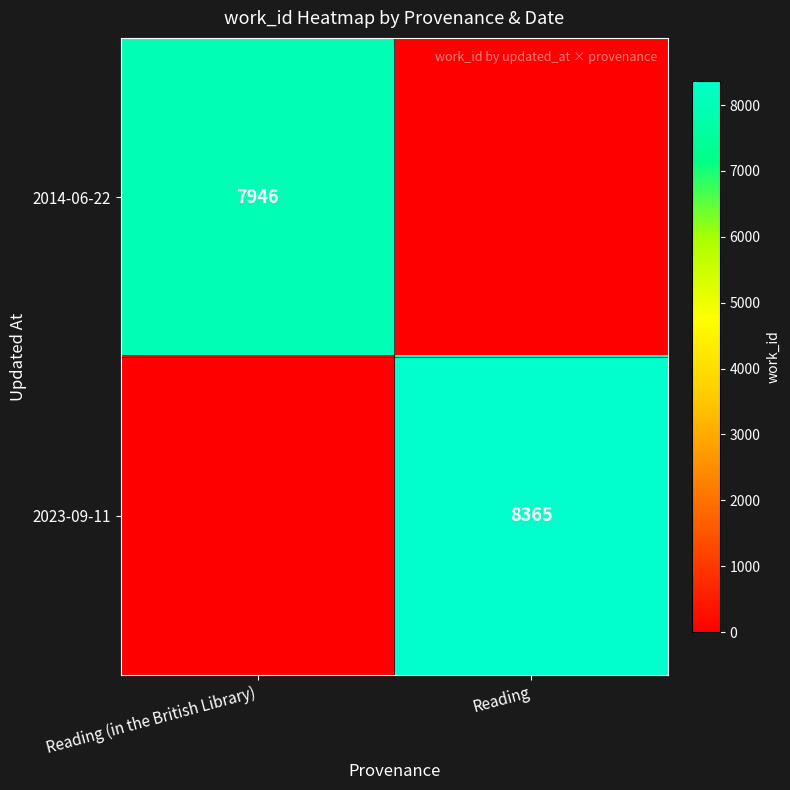

The value of 2014-06-22 at Reading (in the British Library) is 2589. True or false?

False